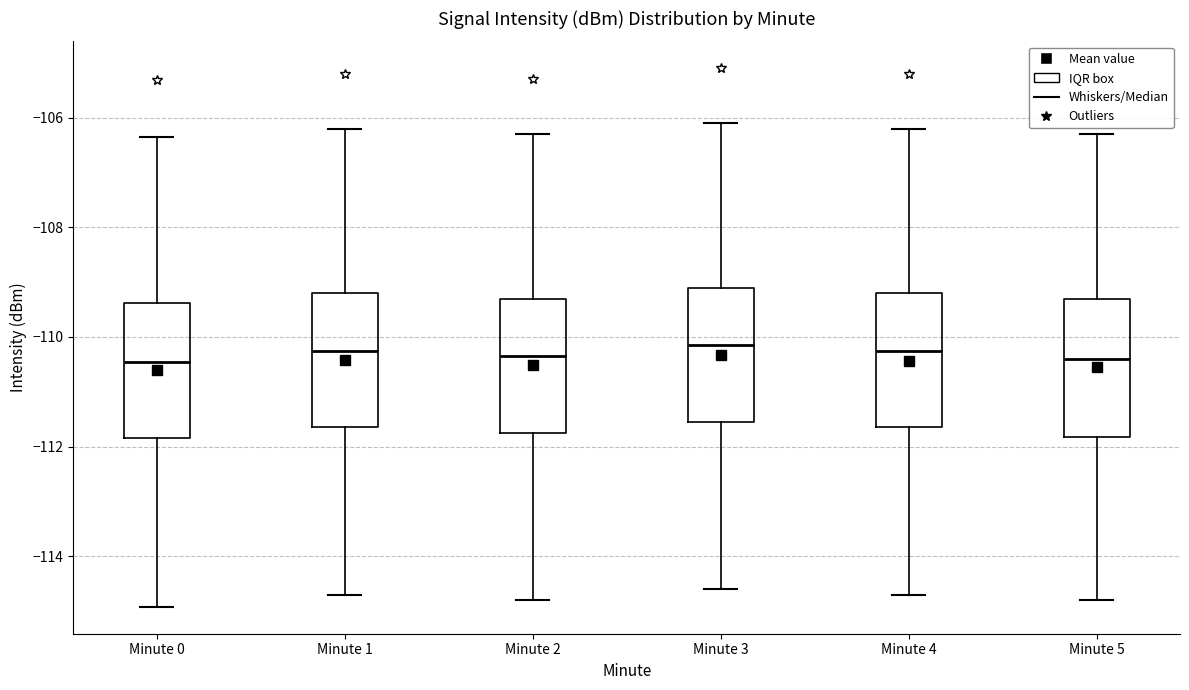

Reading left to right, transcribe this box plot: for each box, give where its median line is, the range the box spans, and where its two whiskers end, as read against the y-axis. The values are not printed on the chart, so give them approximately, as read against the axis.

Minute 0: median -110.4, box -111.8 to -109.4, whiskers -115.0 to -106.4
Minute 1: median -110.2, box -111.6 to -109.2, whiskers -114.6 to -106.2
Minute 2: median -110.4, box -111.8 to -109.2, whiskers -114.8 to -106.2
Minute 3: median -110.2, box -111.6 to -109.0, whiskers -114.6 to -106.0
Minute 4: median -110.2, box -111.6 to -109.2, whiskers -114.6 to -106.2
Minute 5: median -110.4, box -111.8 to -109.2, whiskers -114.8 to -106.2